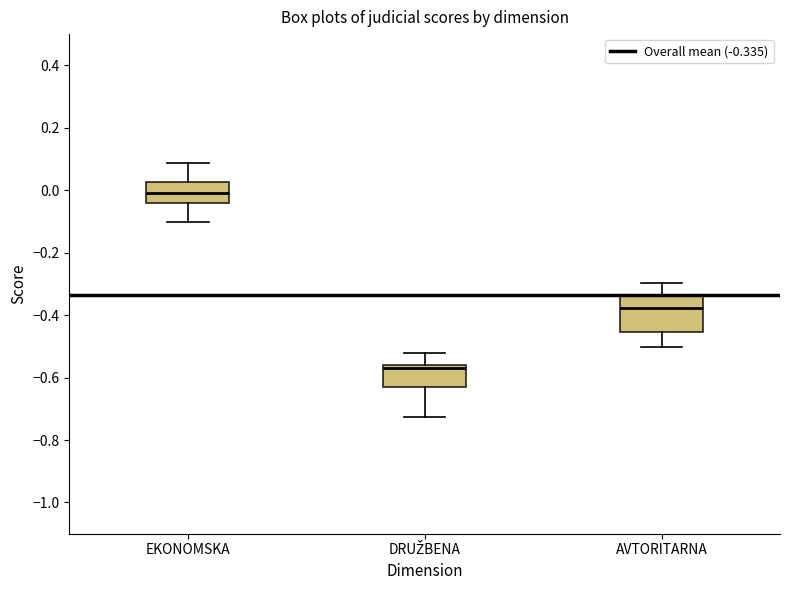

Reading left to right, read every box against the y-axis: the position of its median line, the range the box covers, and the ends of its whiskers. The values are not printed on the chart, so give them approximately, as read against the axis.

EKONOMSKA: median 0.00, box -0.04 to 0.02, whiskers -0.10 to 0.08
DRUŽBENA: median -0.56 (just below the box's upper edge), box -0.64 to -0.56, whiskers -0.72 to -0.52
AVTORITARNA: median -0.38, box -0.46 to -0.34, whiskers -0.50 to -0.30